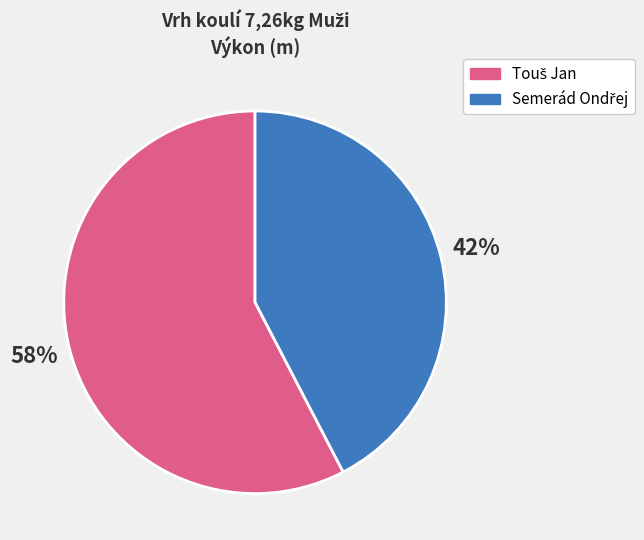

To the nearest percent, what is the average slice percentage?

50%